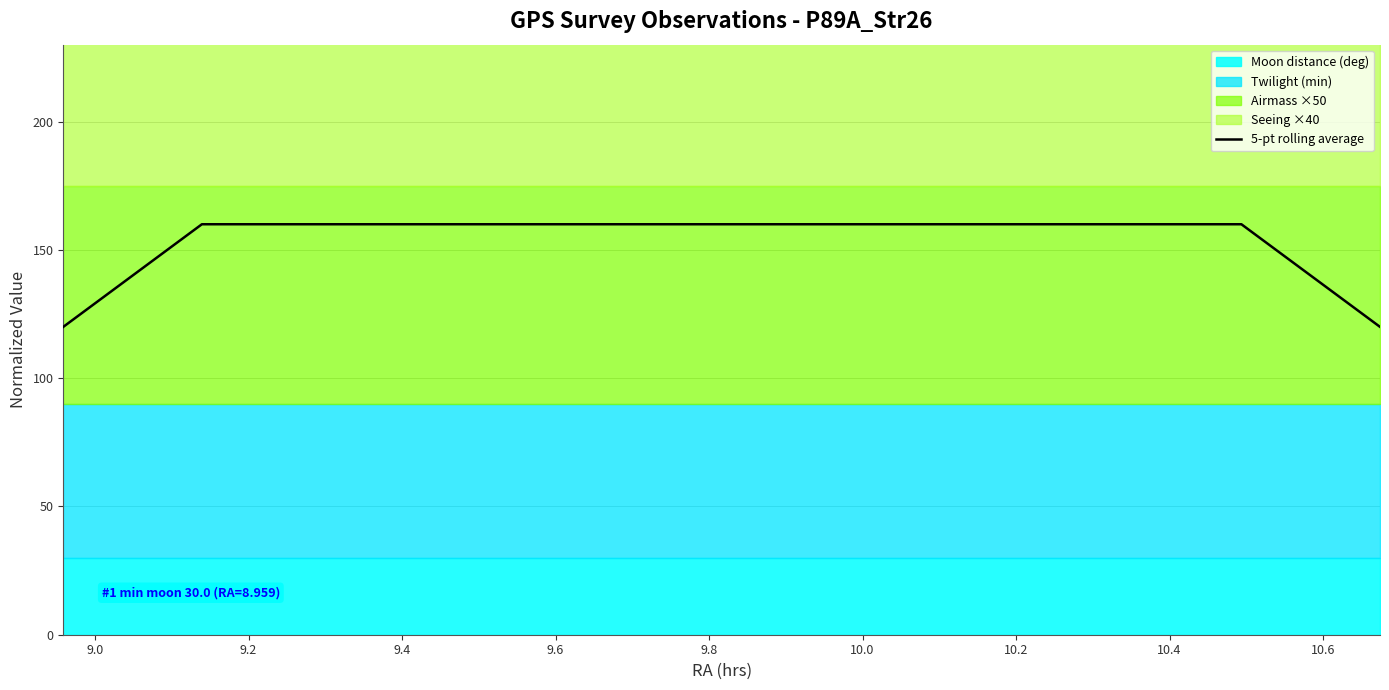

What is the difference between the maximum and minimum values?

40